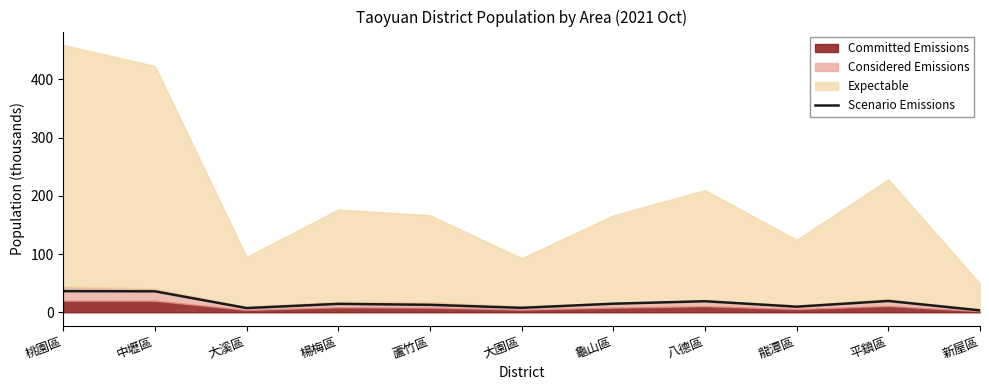

Which label corresponds to the smallest value in the chart?

新屋區